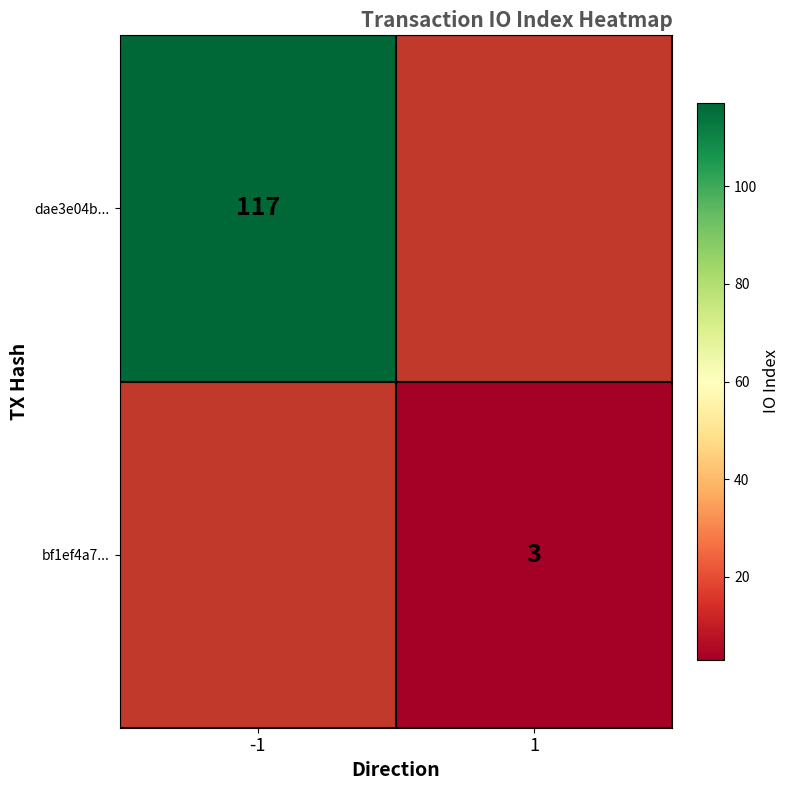

Is it true that bf1ef4a7... equals 4 at 1?

False